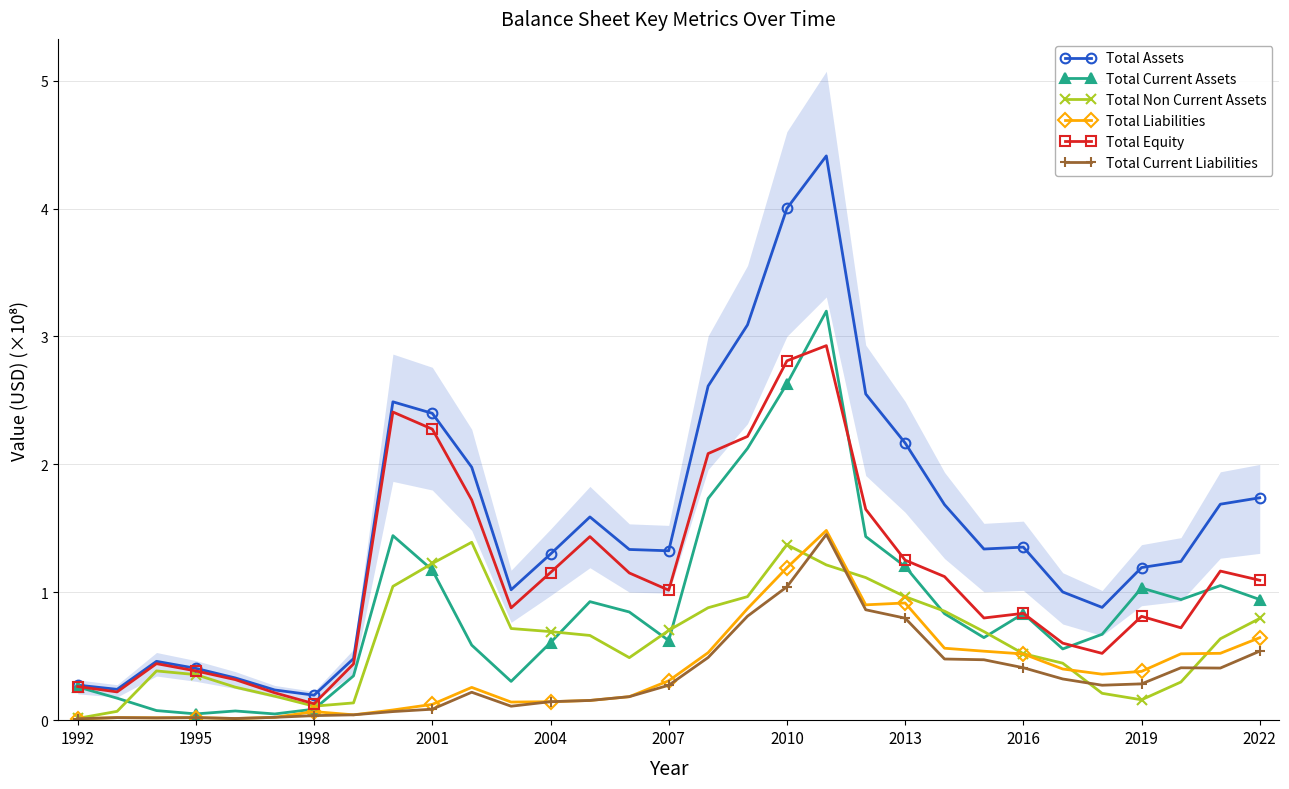

Which label corresponds to the smallest value in the chart?

1992